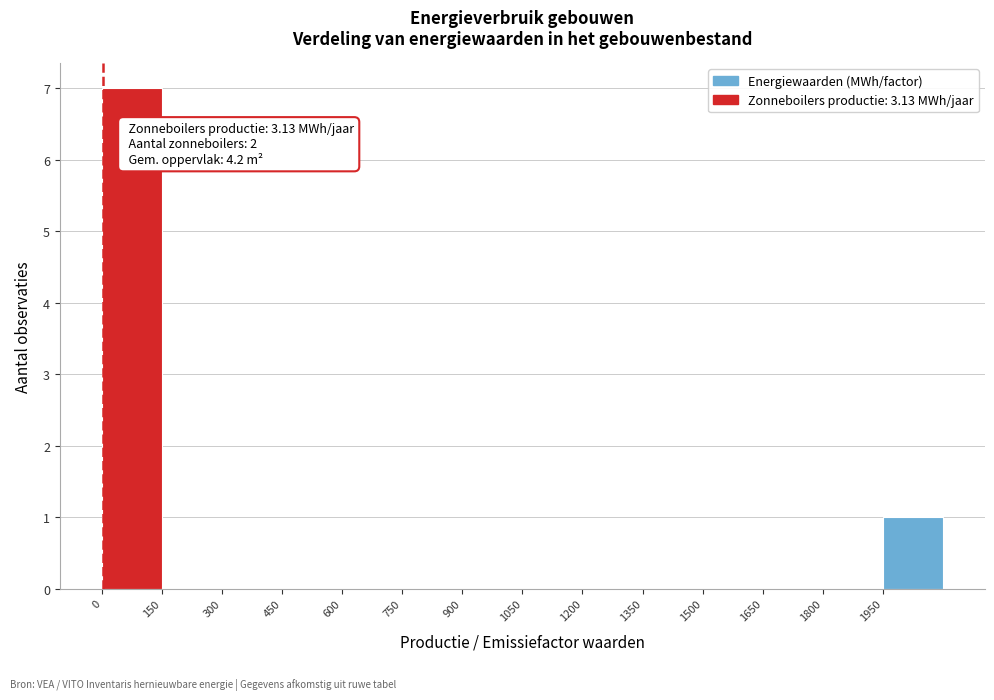

Over which range of the x-axis is the bar tallest?

0 to 150